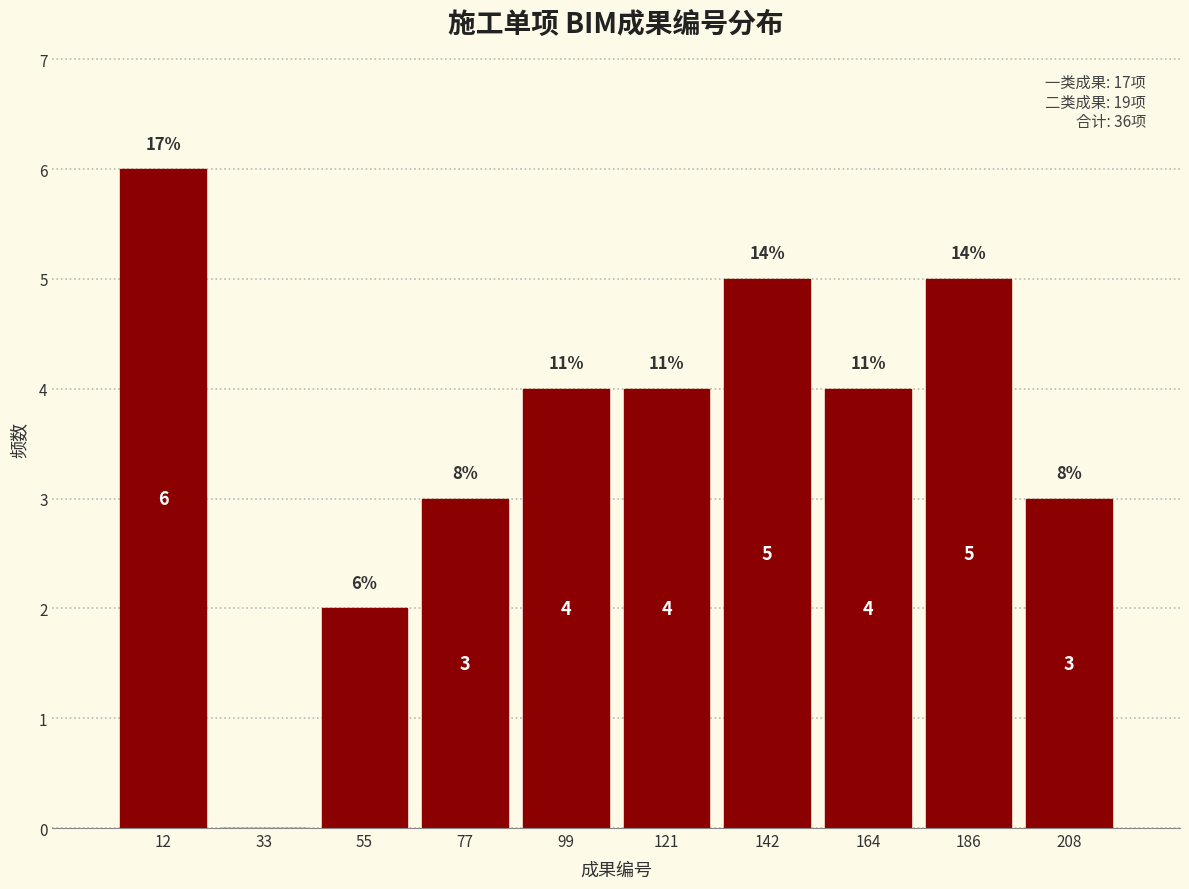

Reading left to right, what are all the values shown in this chart?

12=6	33=0	55=2	77=3	99=4	121=4	142=5	164=4	186=5	208=3